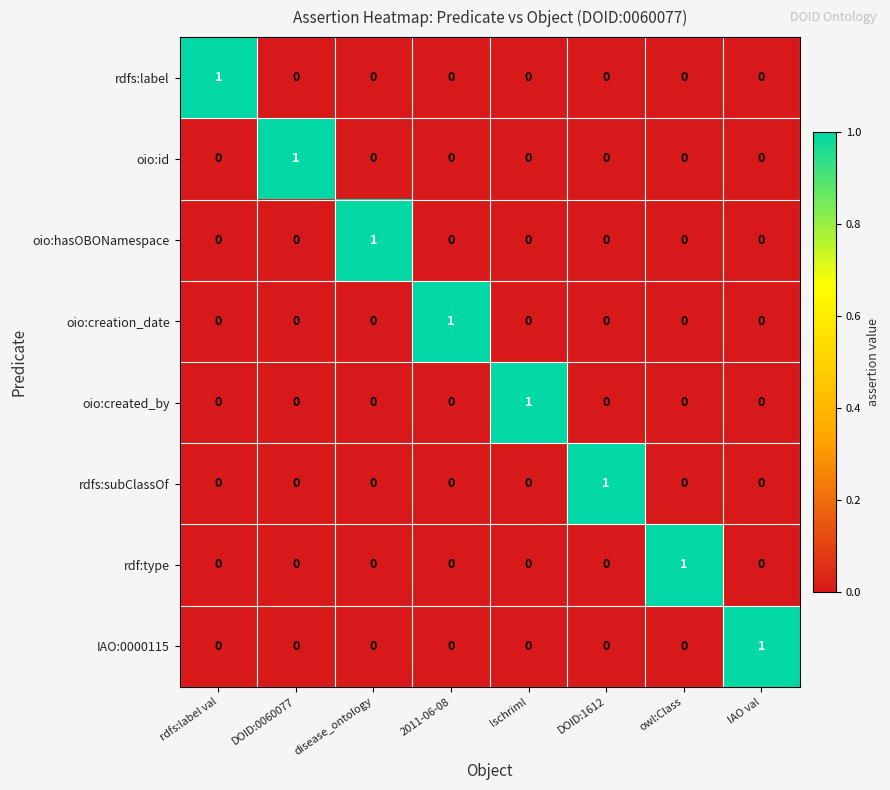

At how many categories does at least one series exceed 0?

8